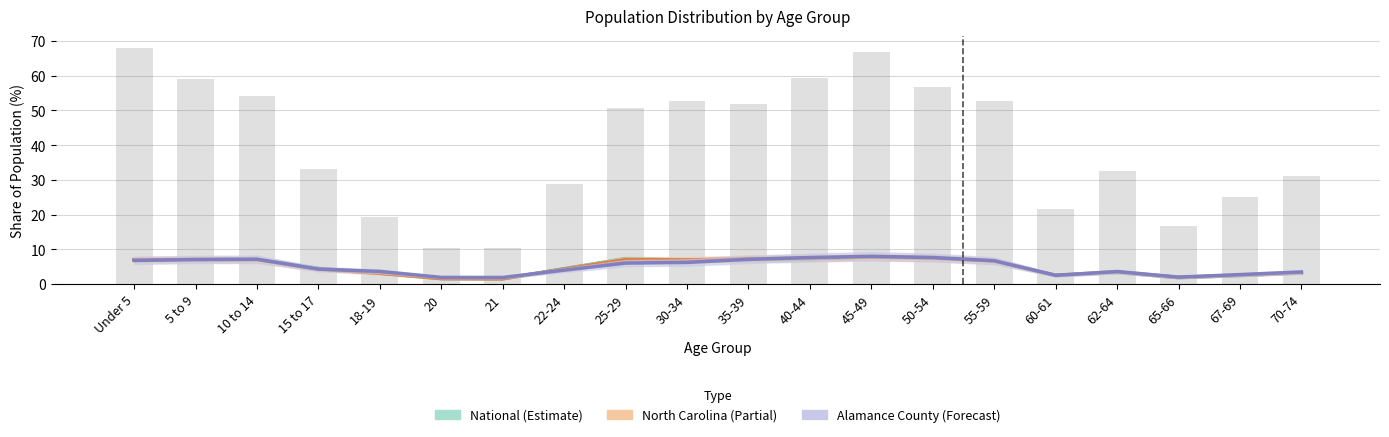

What is the total value across all series at 10 to 14?

75.3